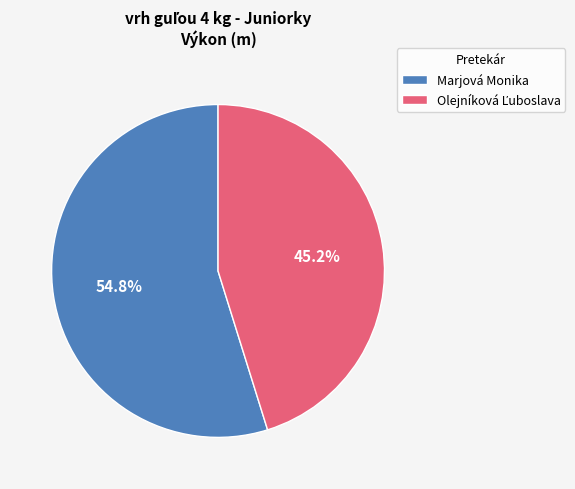

Which category accounts for the majority?

Marjová Monika